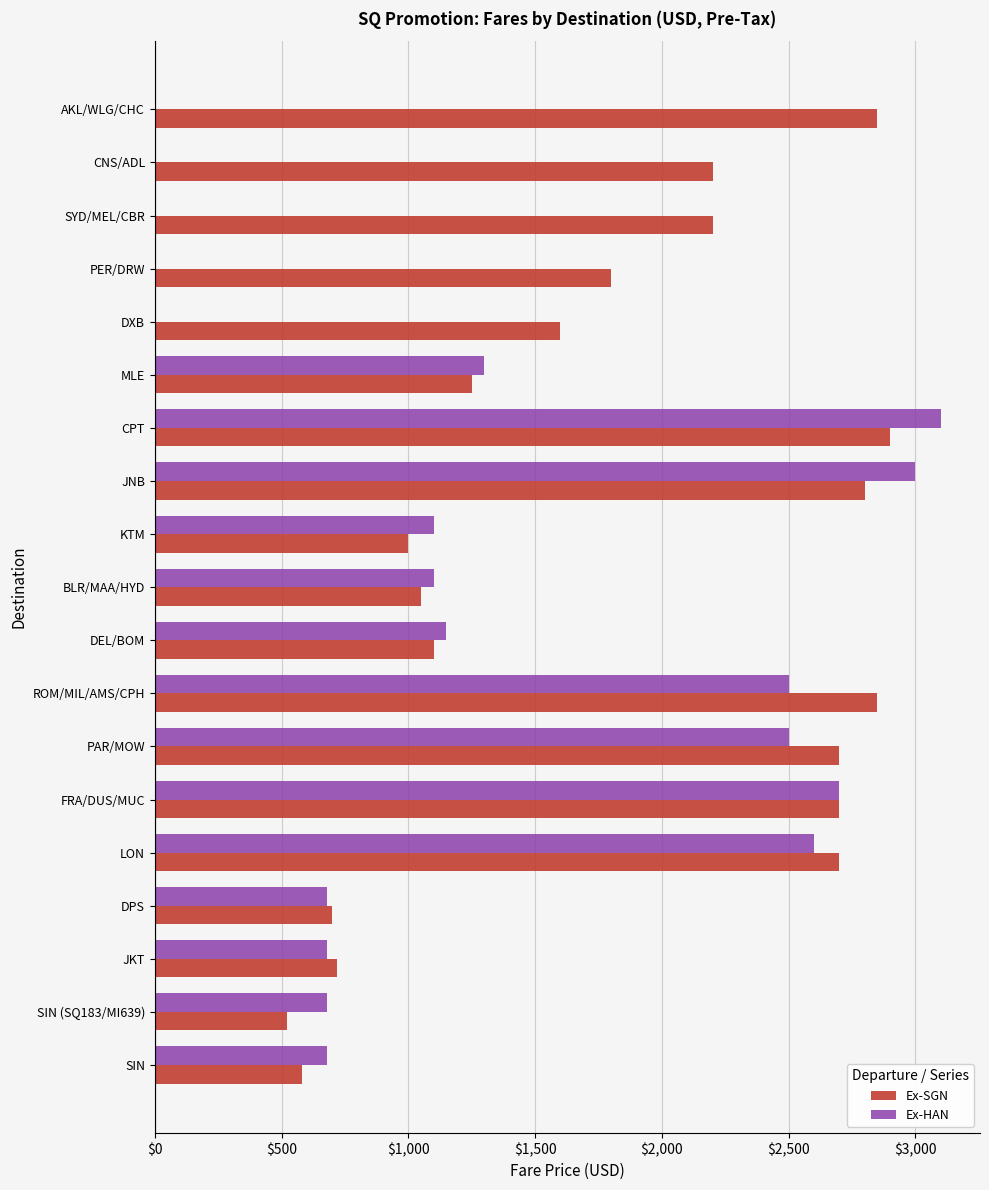

Is it true that Ex-HAN equals 1576 at LON?

False